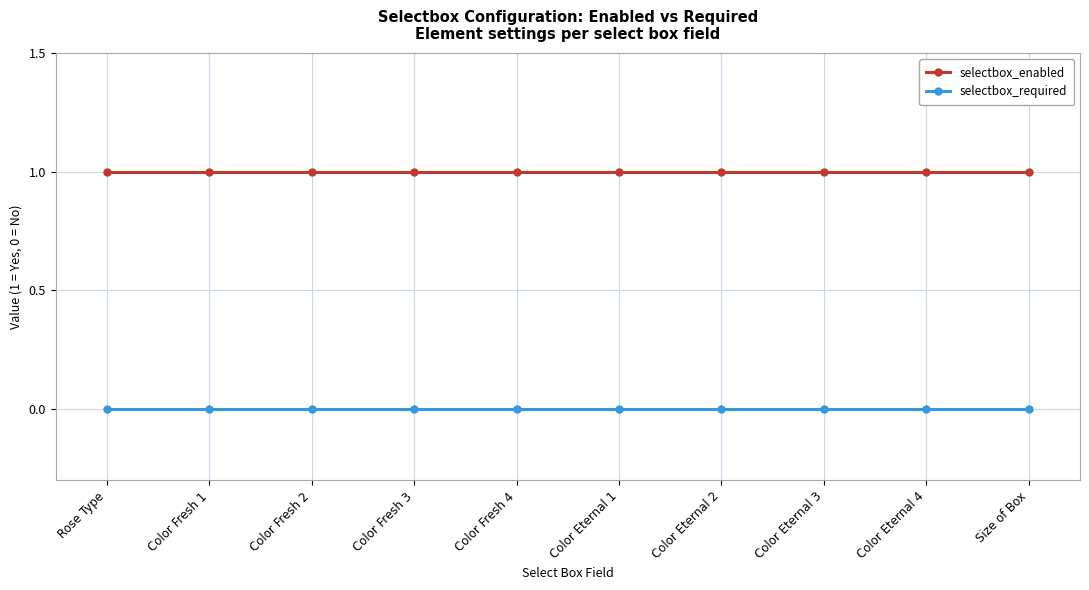

Rank the series by their average value, from lowest to highest.

selectbox_required, selectbox_enabled